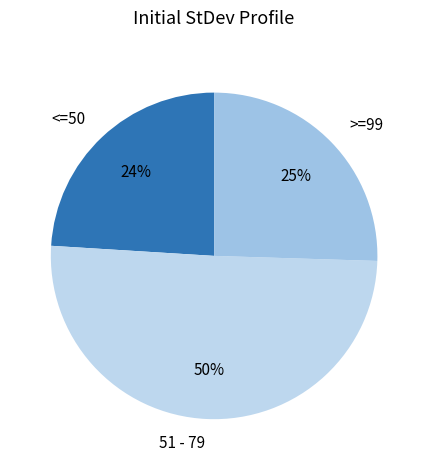

Which has a higher value, 51 - 79 or <=50?

51 - 79